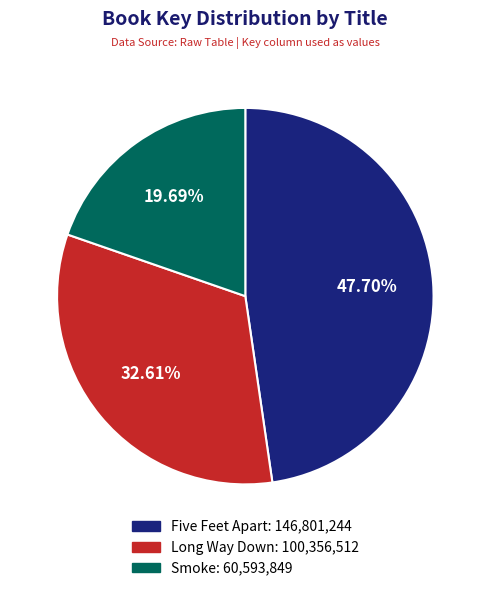

Rank the categories by value from lowest to highest.

Smoke, Long Way Down, Five Feet Apart